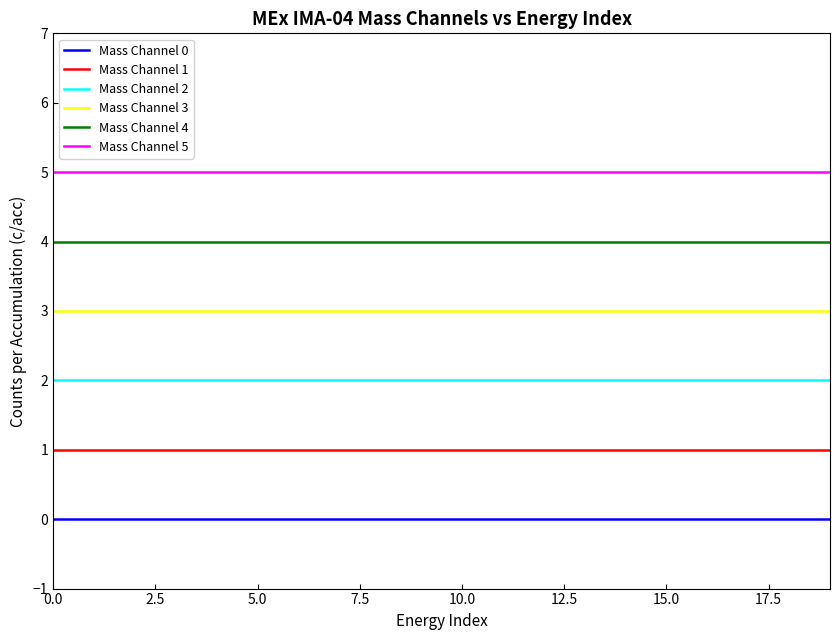

List the series in order of their overall mean, highest first.

Mass Channel 5, Mass Channel 4, Mass Channel 3, Mass Channel 2, Mass Channel 1, Mass Channel 0